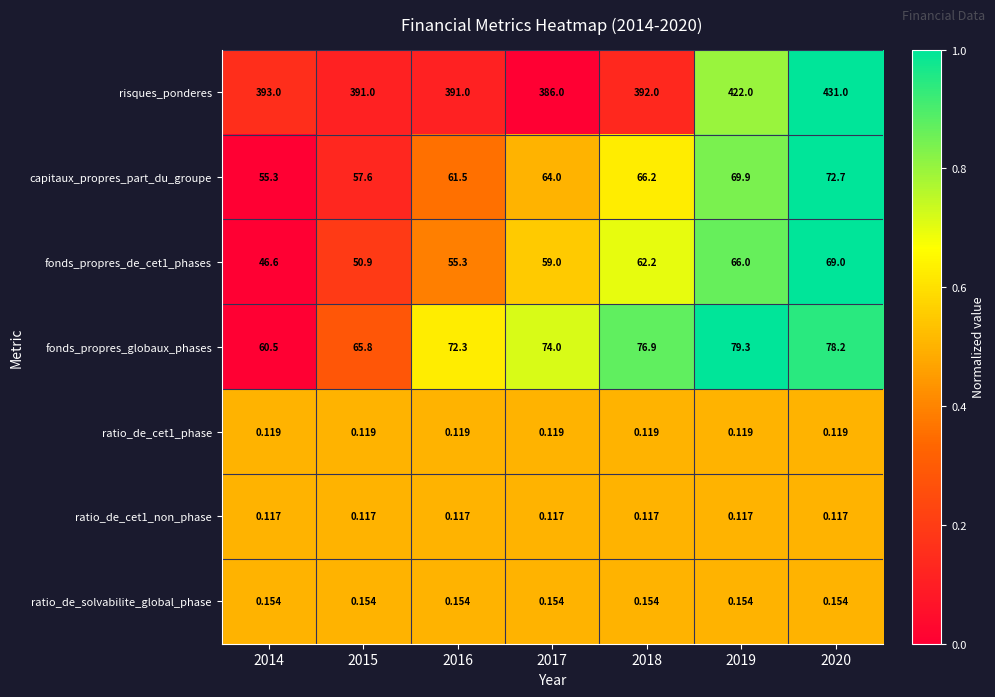

Between 2015 and 2020, which series saw the biggest shift?

risques_ponderes